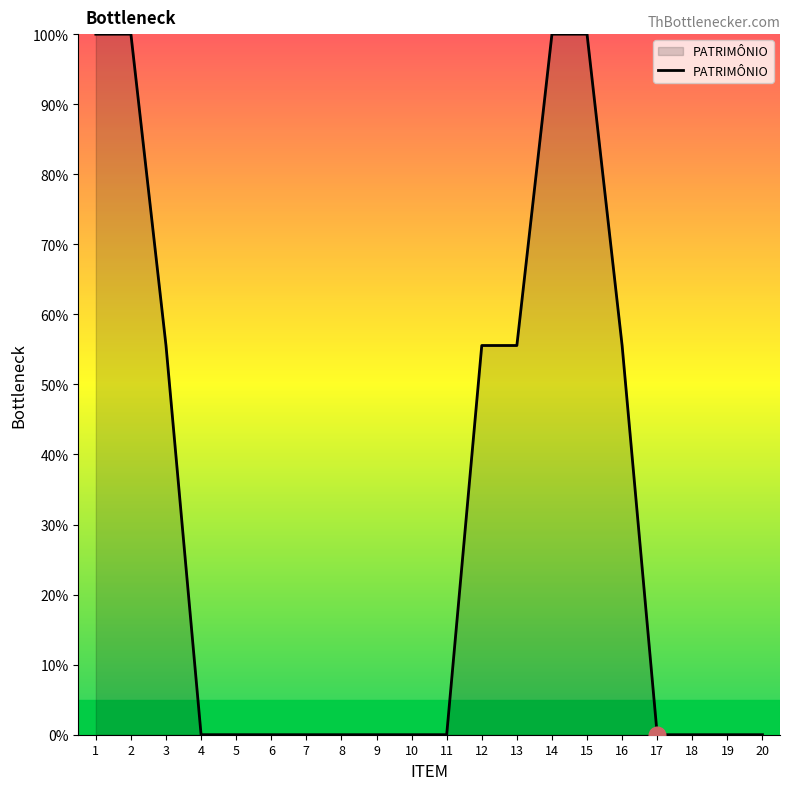

Which has a higher value, 3 or 10?

3